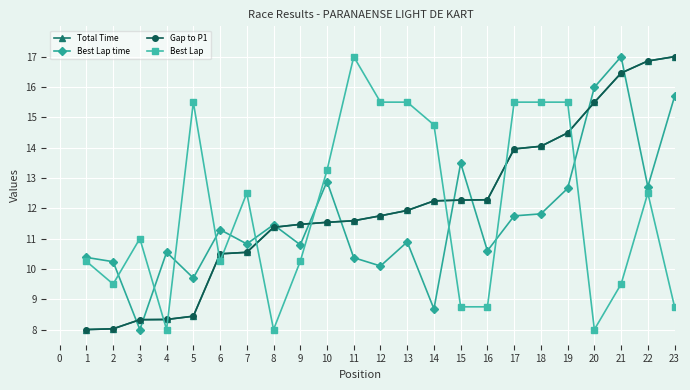

True or false: Best Lap time and Best Lap intersect in this chart.

True